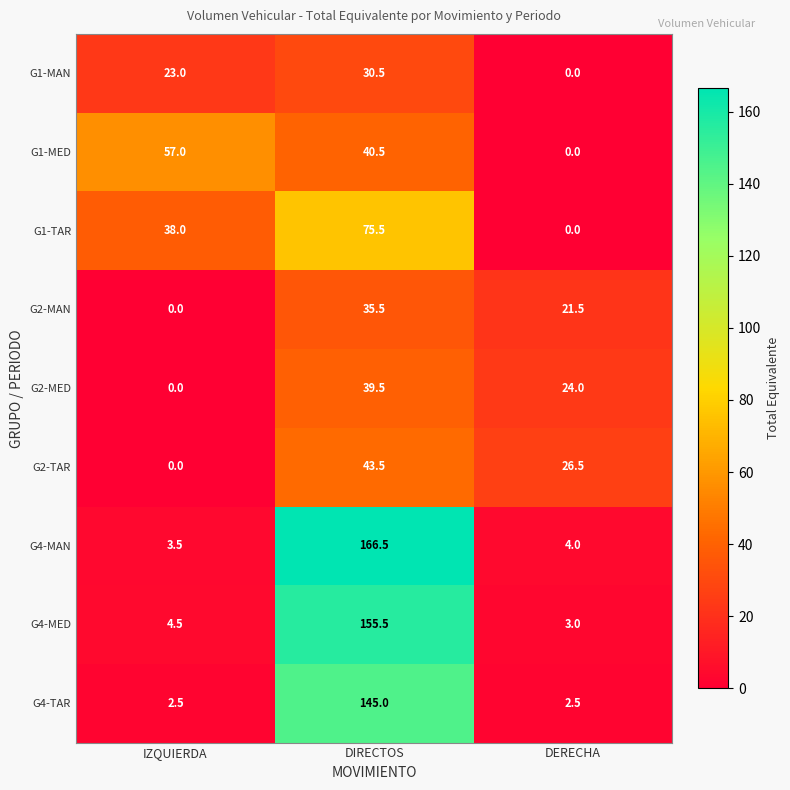

Reading left to right, extract all data points from this chart.

G1-MAN: IZQUIERDA=23.0	DIRECTOS=30.5	DERECHA=0.0
G1-MED: IZQUIERDA=57.0	DIRECTOS=40.5	DERECHA=0.0
G1-TAR: IZQUIERDA=38.0	DIRECTOS=75.5	DERECHA=0.0
G2-MAN: IZQUIERDA=0.0	DIRECTOS=35.5	DERECHA=21.5
G2-MED: IZQUIERDA=0.0	DIRECTOS=39.5	DERECHA=24.0
G2-TAR: IZQUIERDA=0.0	DIRECTOS=43.5	DERECHA=26.5
G4-MAN: IZQUIERDA=3.5	DIRECTOS=166.5	DERECHA=4.0
G4-MED: IZQUIERDA=4.5	DIRECTOS=155.5	DERECHA=3.0
G4-TAR: IZQUIERDA=2.5	DIRECTOS=145.0	DERECHA=2.5